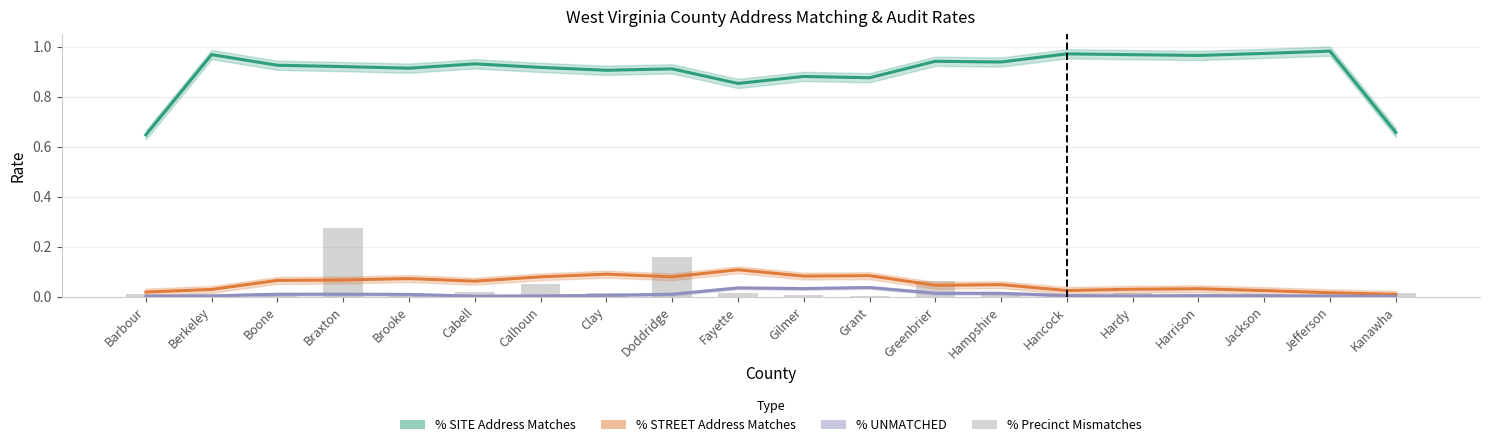

Which has a higher value, Kanawha or Hancock?

Hancock